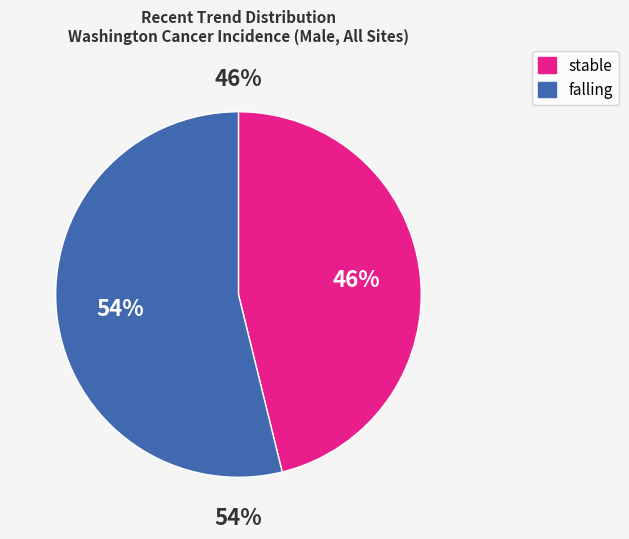

What is the smallest slice in the pie chart?

stable